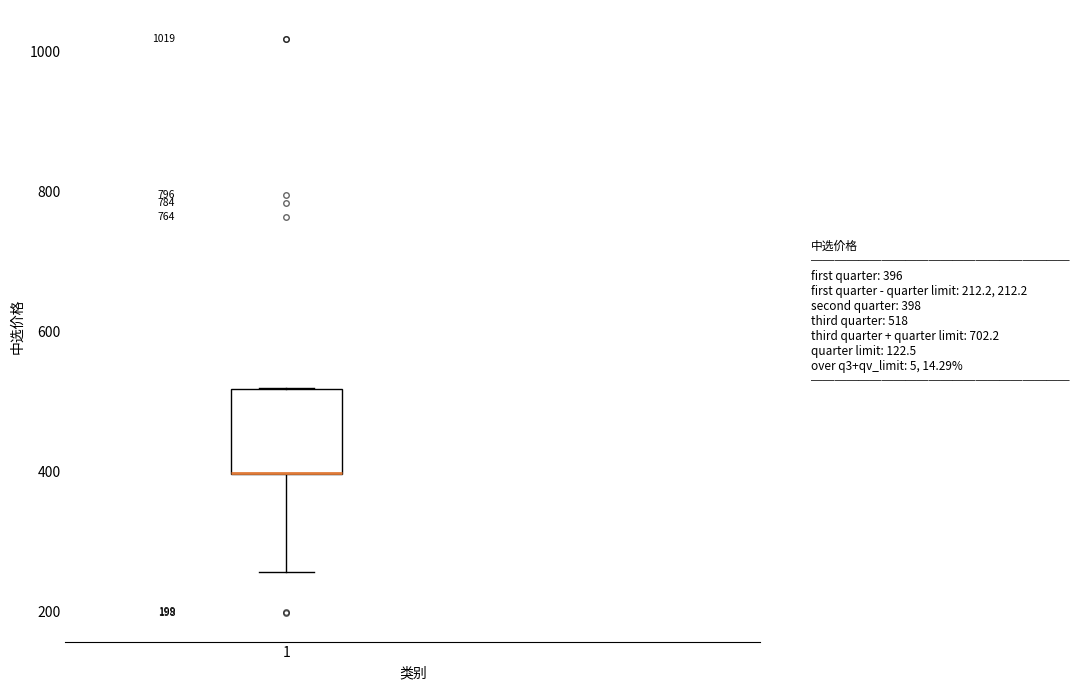

Where is the lower edge of the box at x = 1 on the y-axis? The values are not printed on the chart, so give them approximately, as read against the axis.

400